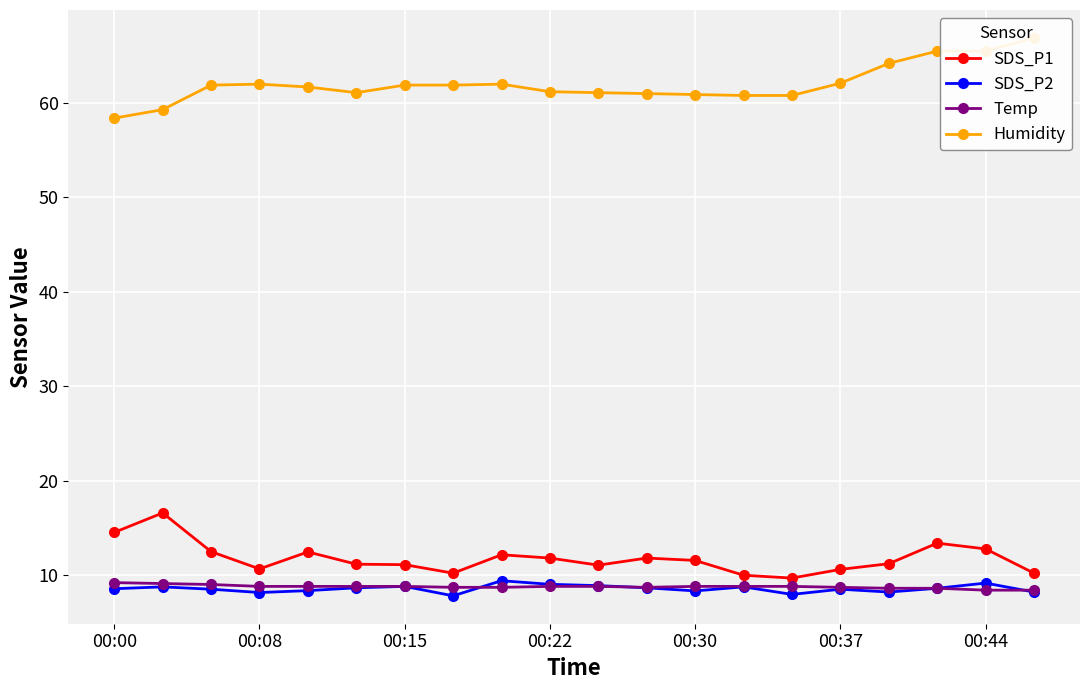

At which category does the chart reach its peak across all series?

19